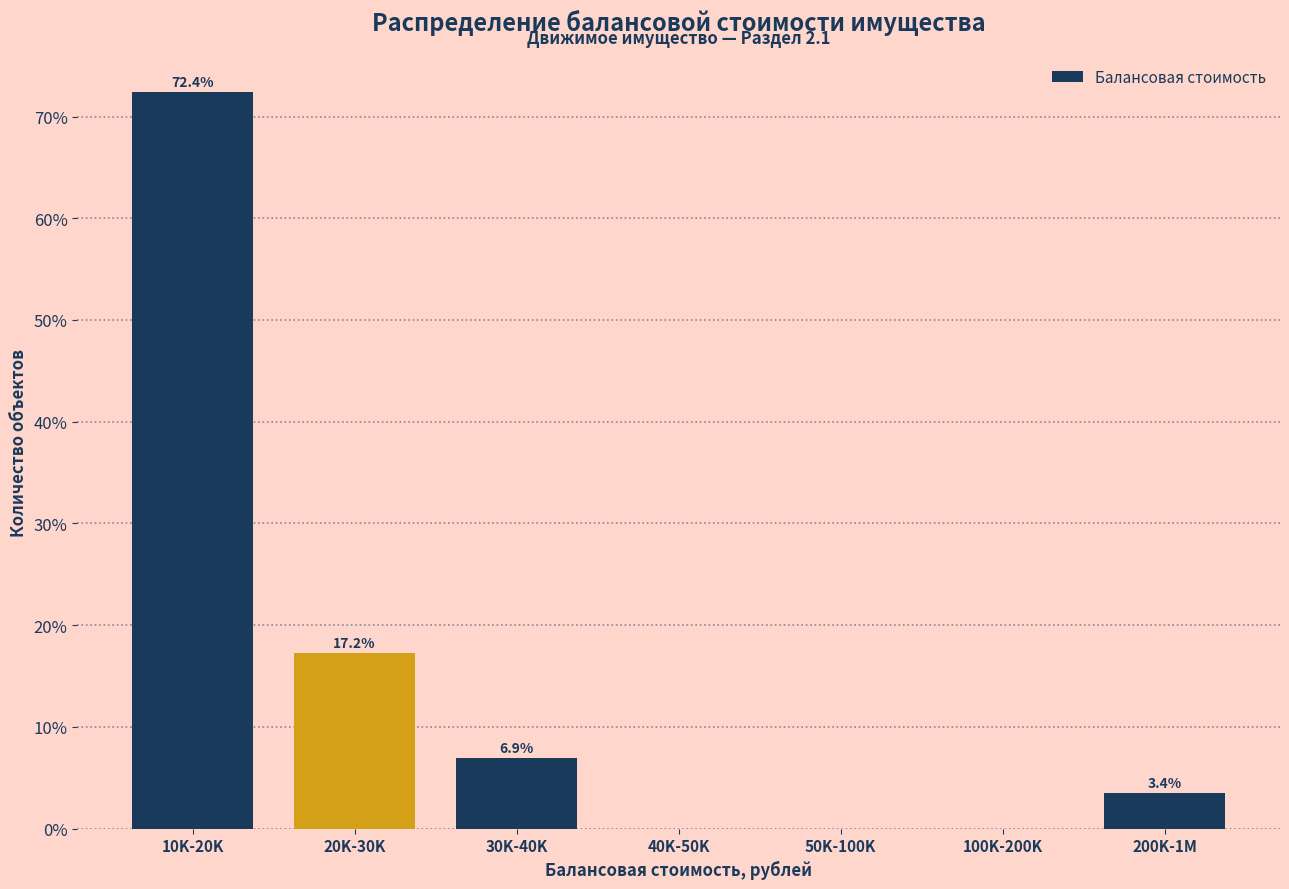

Reading left to right, what are all the values shown in this chart?

10K-20K=72.4	20K-30K=17.2	30K-40K=6.9	40K-50K=0.0	50K-100K=0.0	100K-200K=0.0	200K-1M=3.4